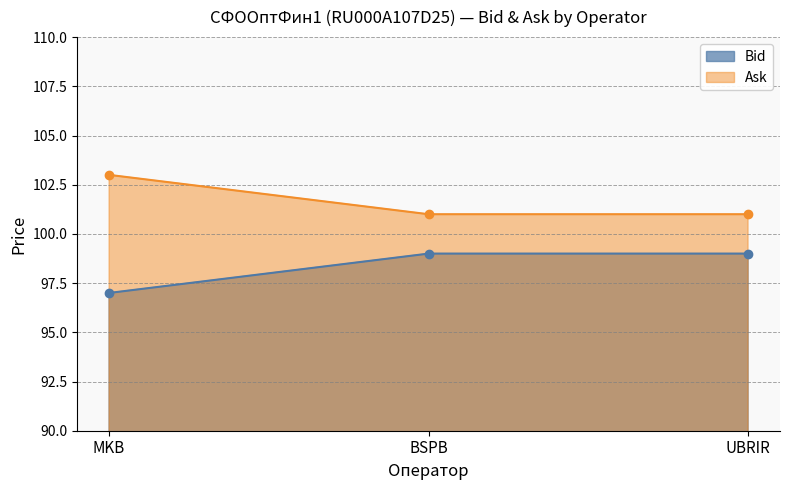

What is the minimum value shown in the chart?

97